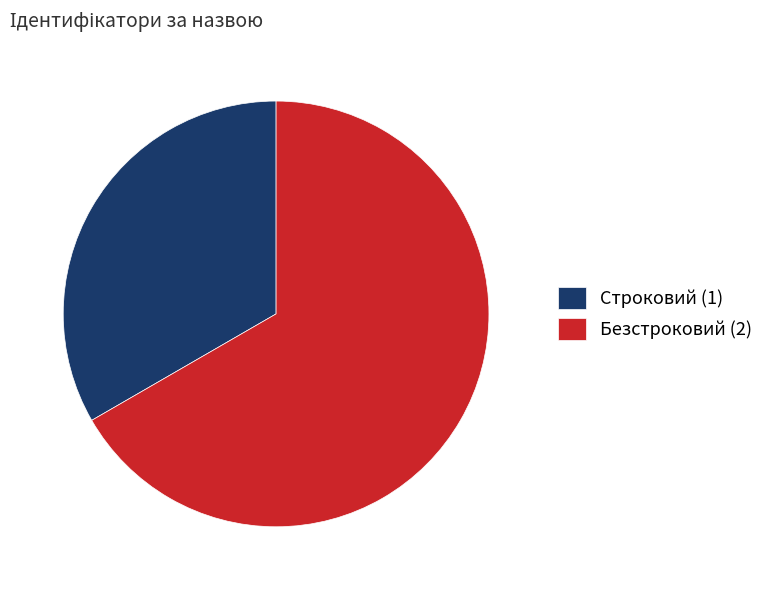

Between Безстроковий (2) and Строковий (1), which is larger?

Безстроковий (2)